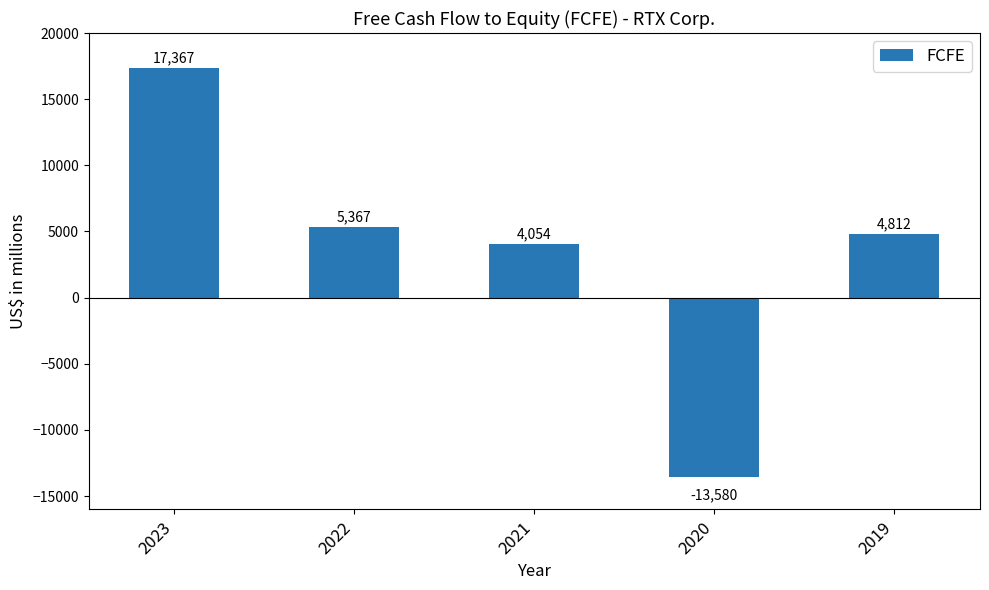

True or false: the data shows 4812 at 2019.

True